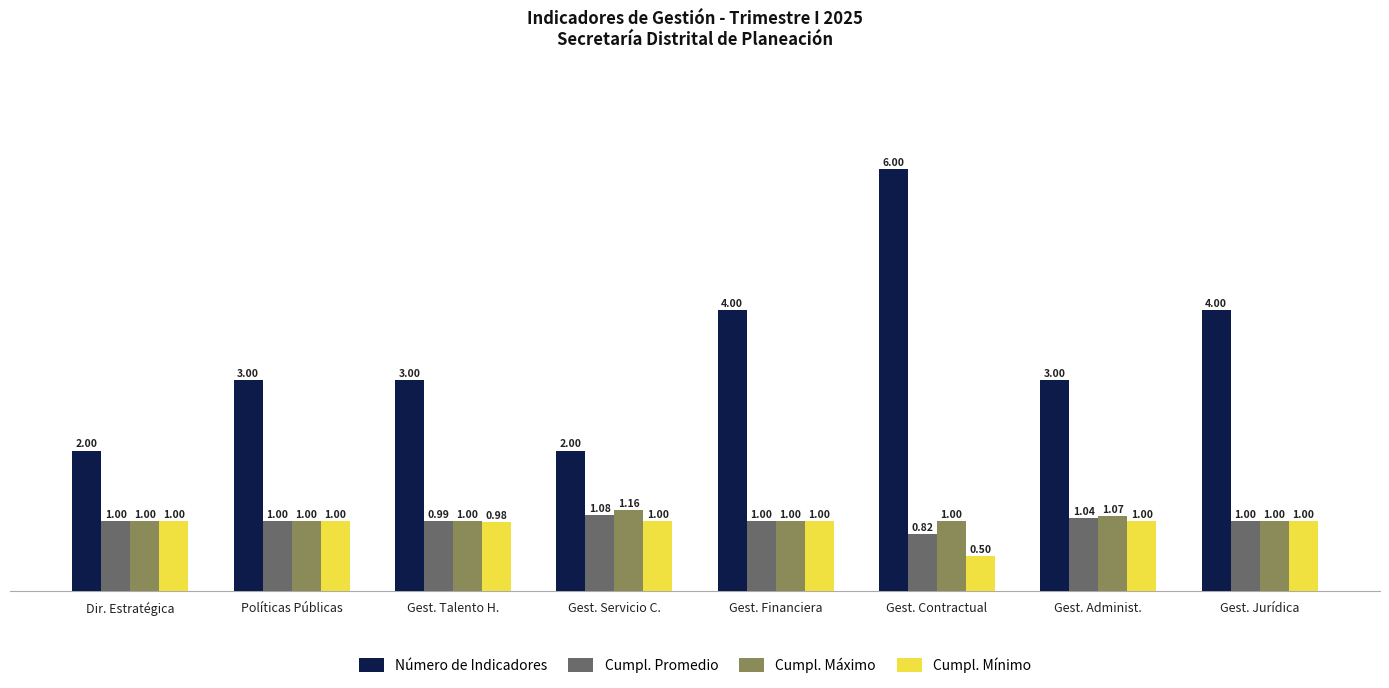

Which category has the highest value in the Cumpl. Promedio series?

Gest. Servicio C.